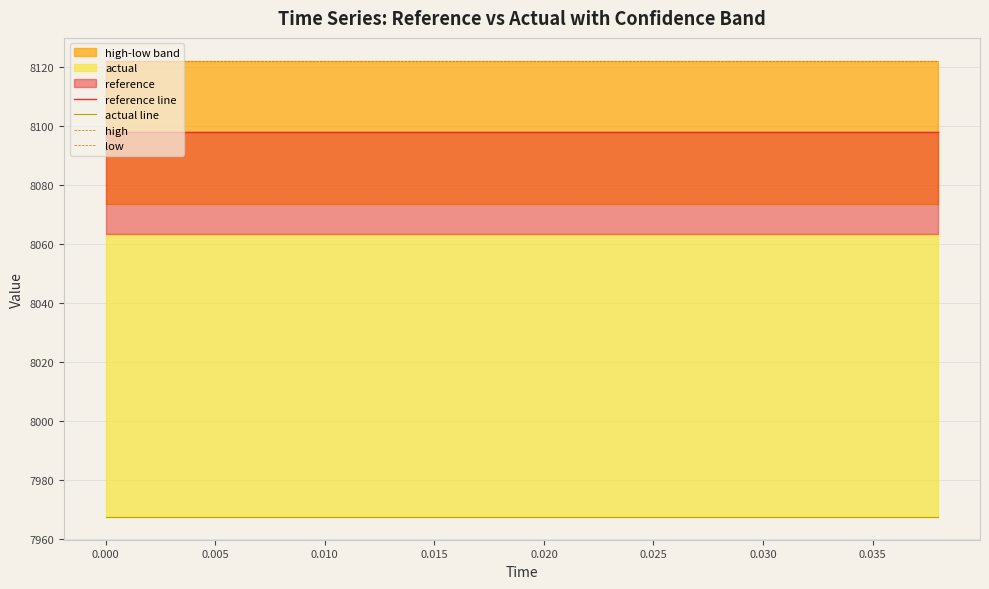

Reading left to right, what are all the values shown in this chart?

reference line: 8097.8	8097.8	8097.8	8097.8	8097.8	8097.8	8097.8	8097.8	8097.8	8097.8	8097.8	8097.8	8097.8	8097.8	8097.8	8097.8	8097.8	8097.8	8097.8	8097.8
actual line: 7967.4	7967.4	7967.4	7967.4	7967.4	7967.4	7967.4	7967.4	7967.4	7967.4	7967.4	7967.4	7967.4	7967.4	7967.4	7967.4	7967.4	7967.4	7967.4	7967.4
high: 8122.1	8122.1	8122.1	8122.1	8122.1	8122.1	8122.1	8122.1	8122.1	8122.1	8122.1	8122.1	8122.1	8122.1	8122.1	8122.1	8122.1	8122.1	8122.1	8122.1
low: 8073.5	8073.5	8073.5	8073.5	8073.5	8073.5	8073.5	8073.5	8073.5	8073.5	8073.5	8073.5	8073.5	8073.5	8073.5	8073.5	8073.5	8073.5	8073.5	8073.5